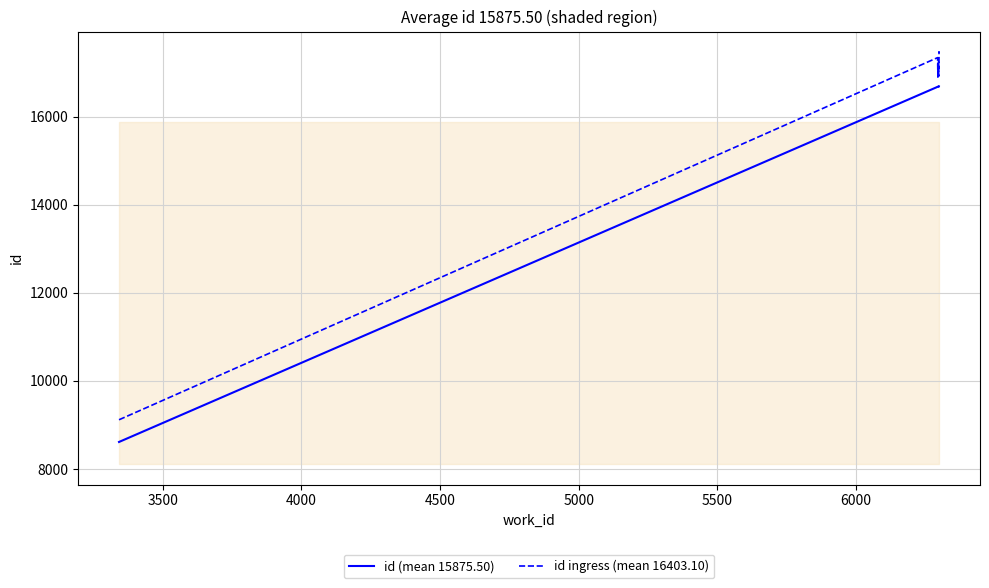

Reading left to right, transcribe all the data shown in this chart.

id (mean 15875.50): 8615	16678	16679	16680	16681	16682	16683	16684	16686	16687
id ingress (mean 16403.10): 9119	17341	16899	17135	17096	17269	16920	17326	17466	17460